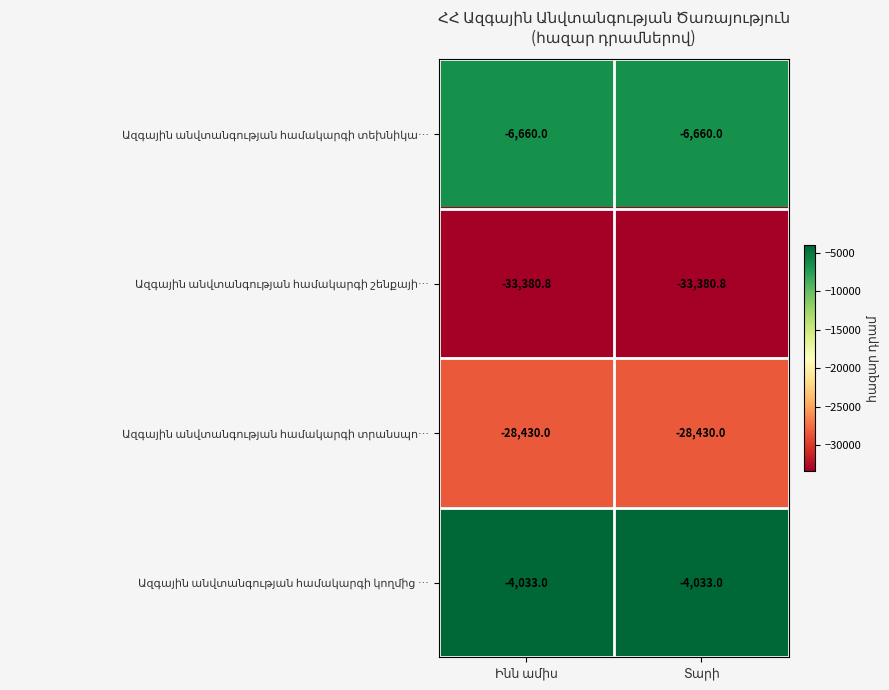

What is the minimum value shown in the chart?

-33380.8